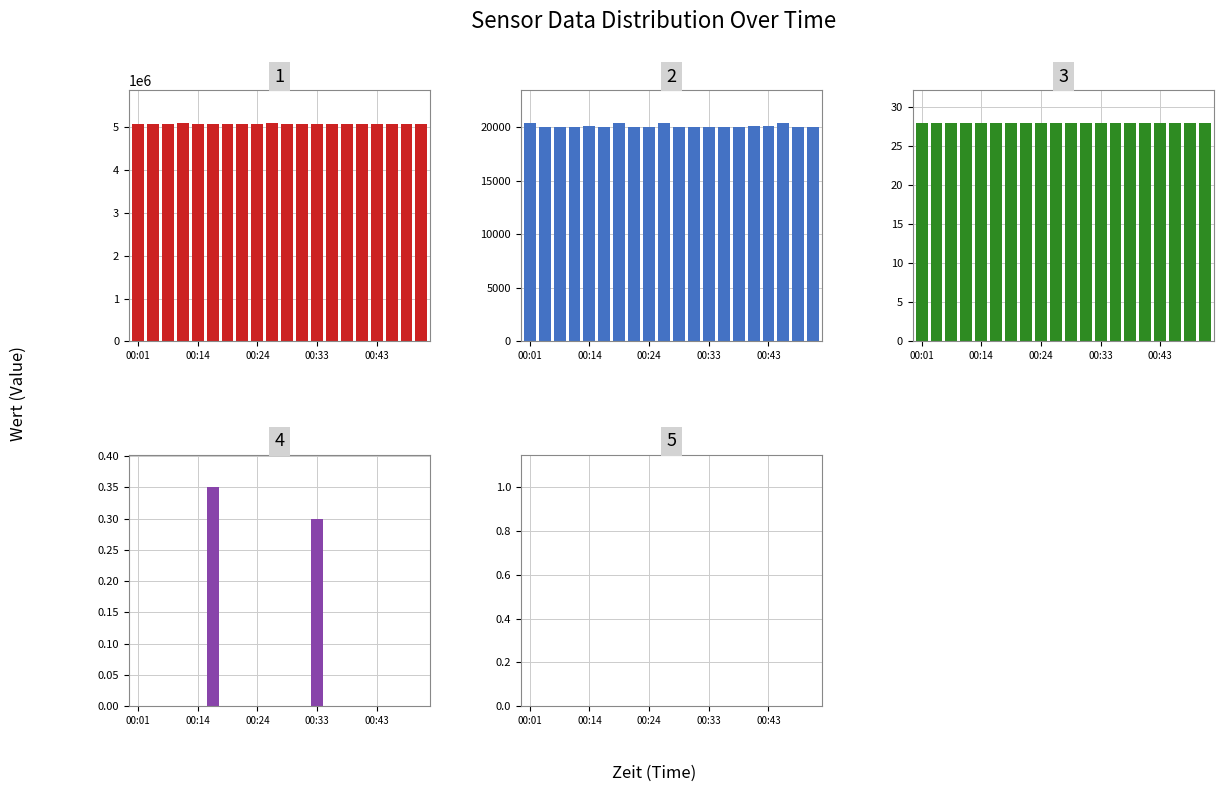

Which series has the largest range (max minus min)?

Samples